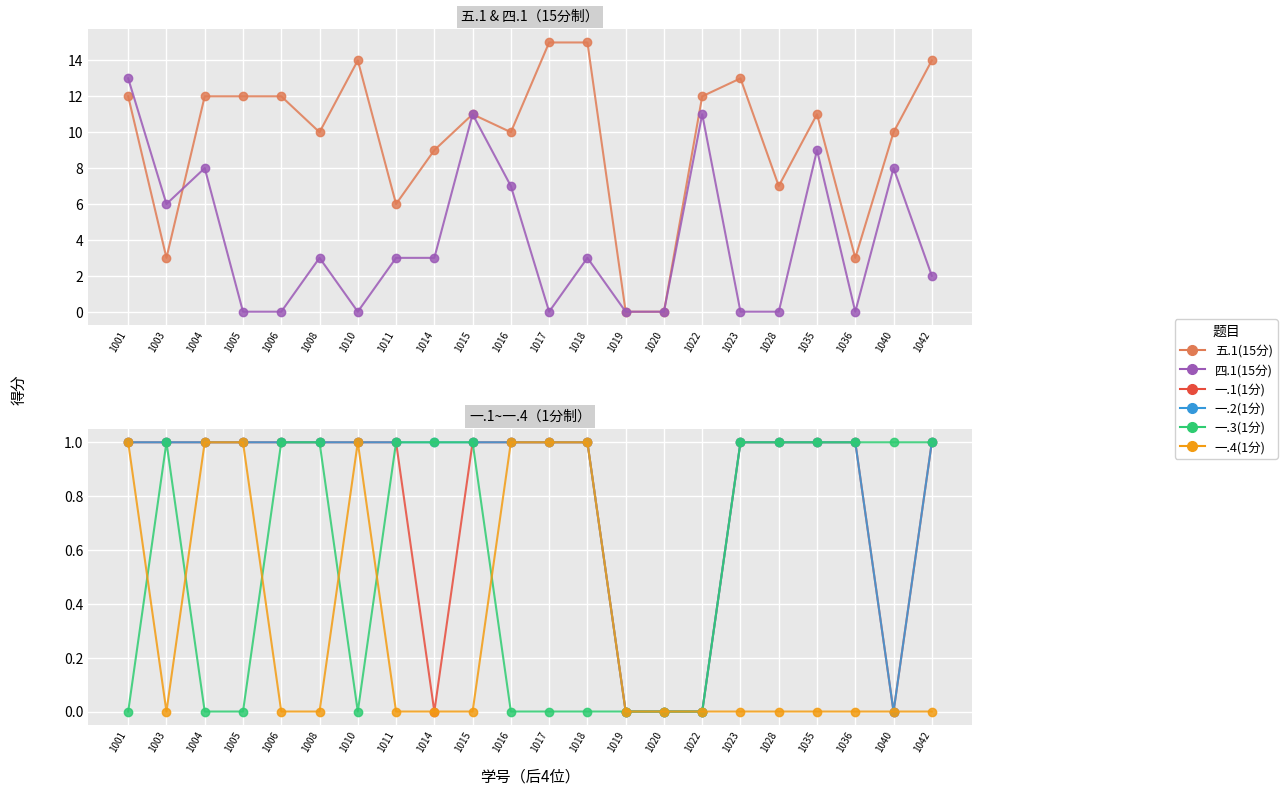

Does the chart display data point markers on the line(s)?

Yes